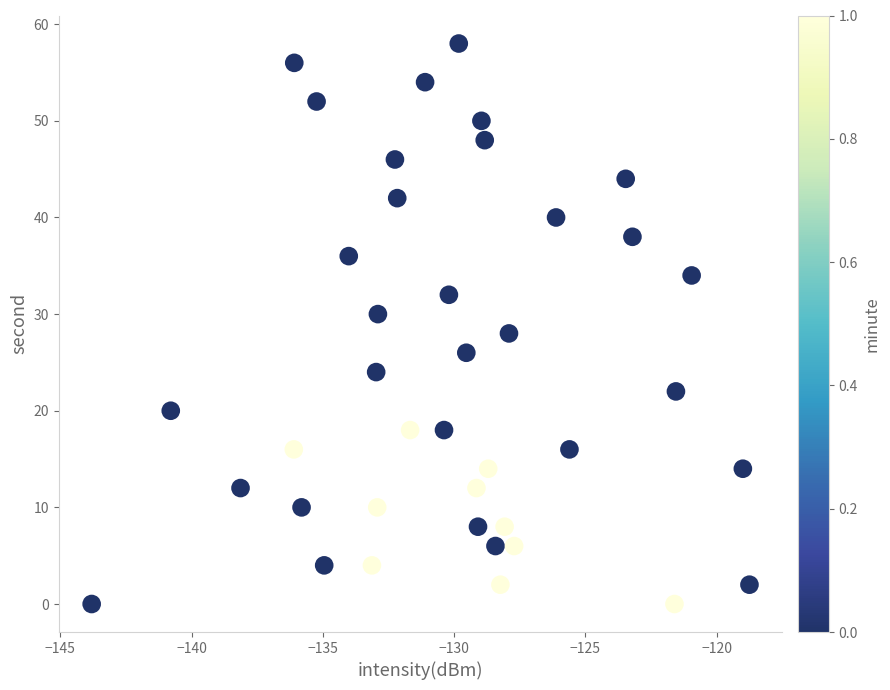

What is the range of Y values (max minus min)?

58